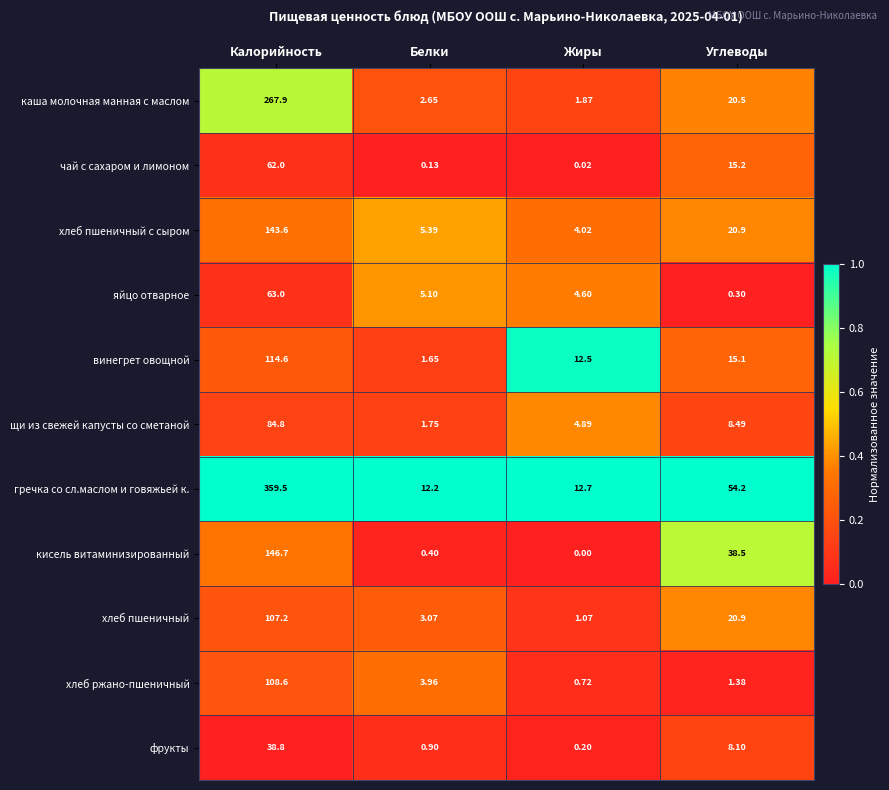

Which series has the largest total across all categories?

гречка со сл.маслом и говяжьей к.